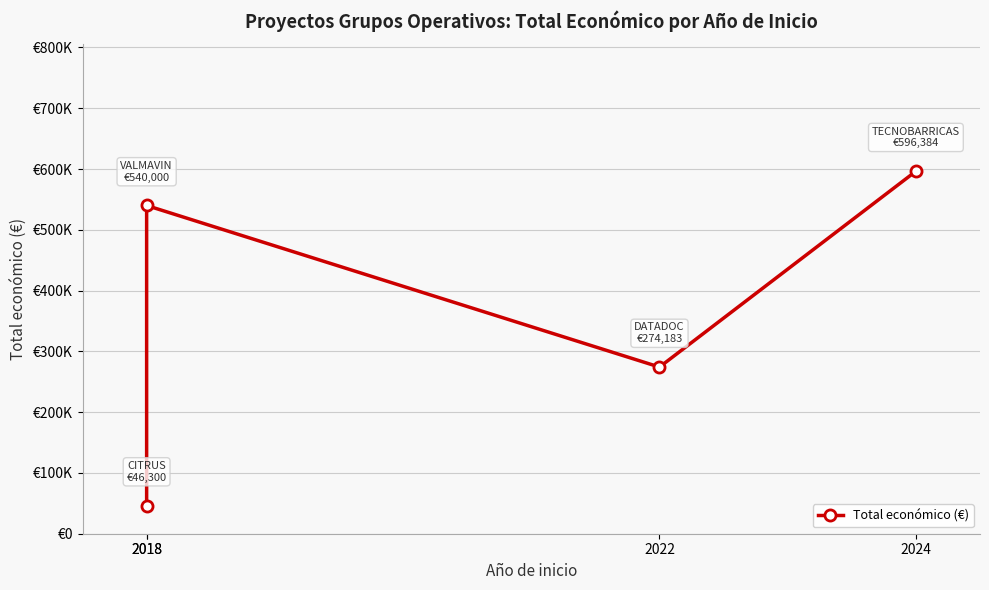

Count the values in the range 274183 to 596384.

3